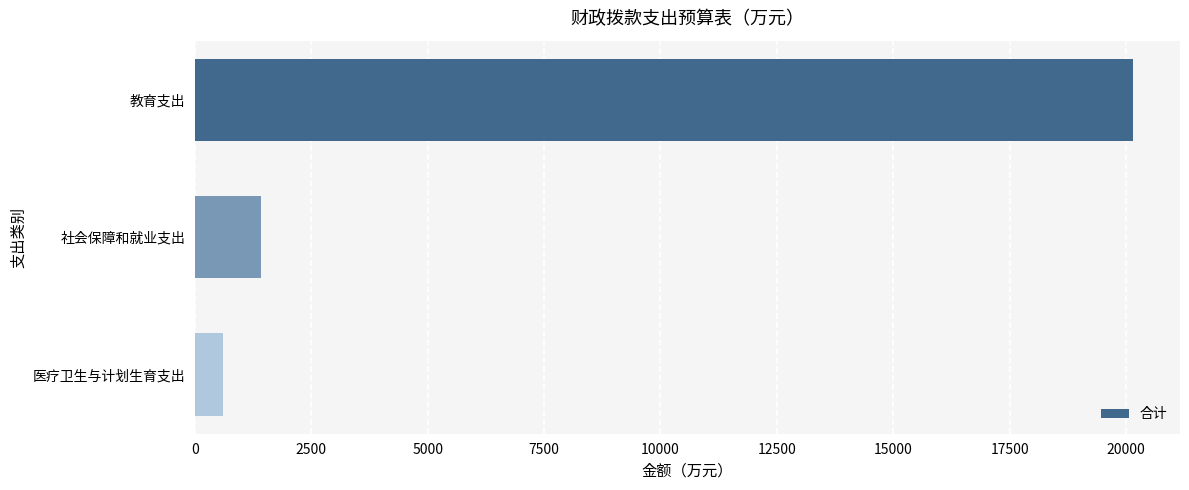

What is the difference between the second highest and minimum values?

815.5